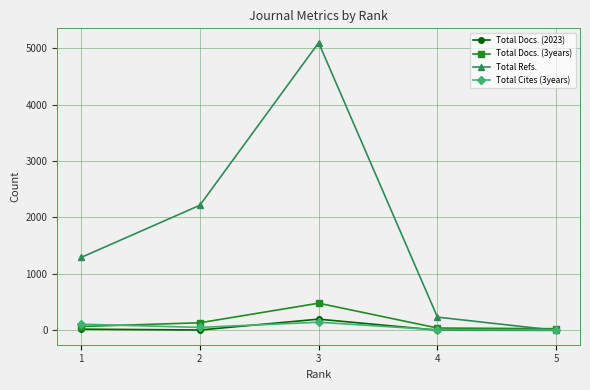

Is it true that Total Docs. (3years) equals 29 at 5?

True